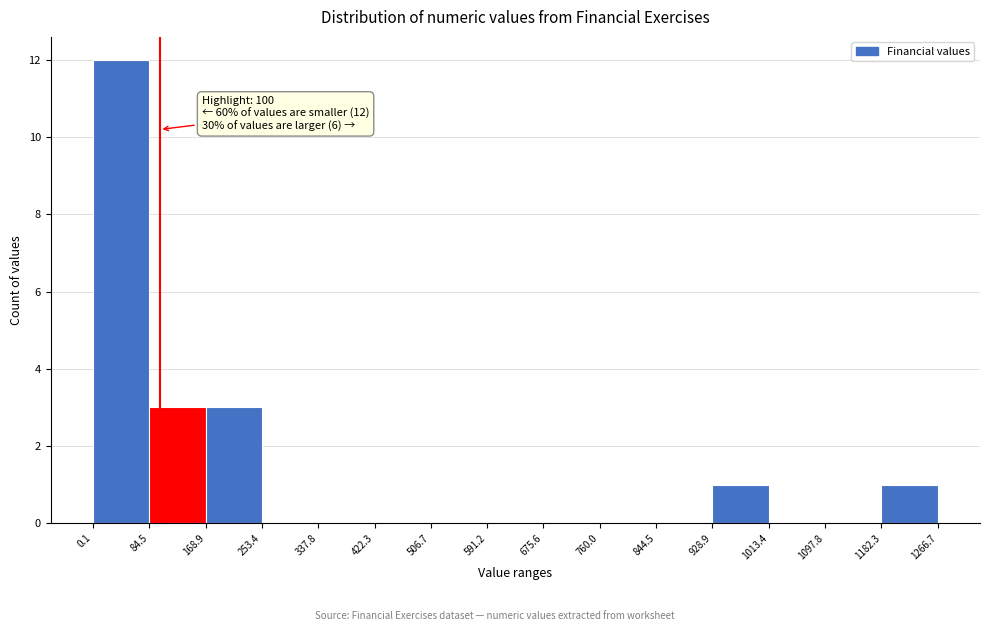

Over which range of the x-axis is the bar tallest?

0.1 to 84.5